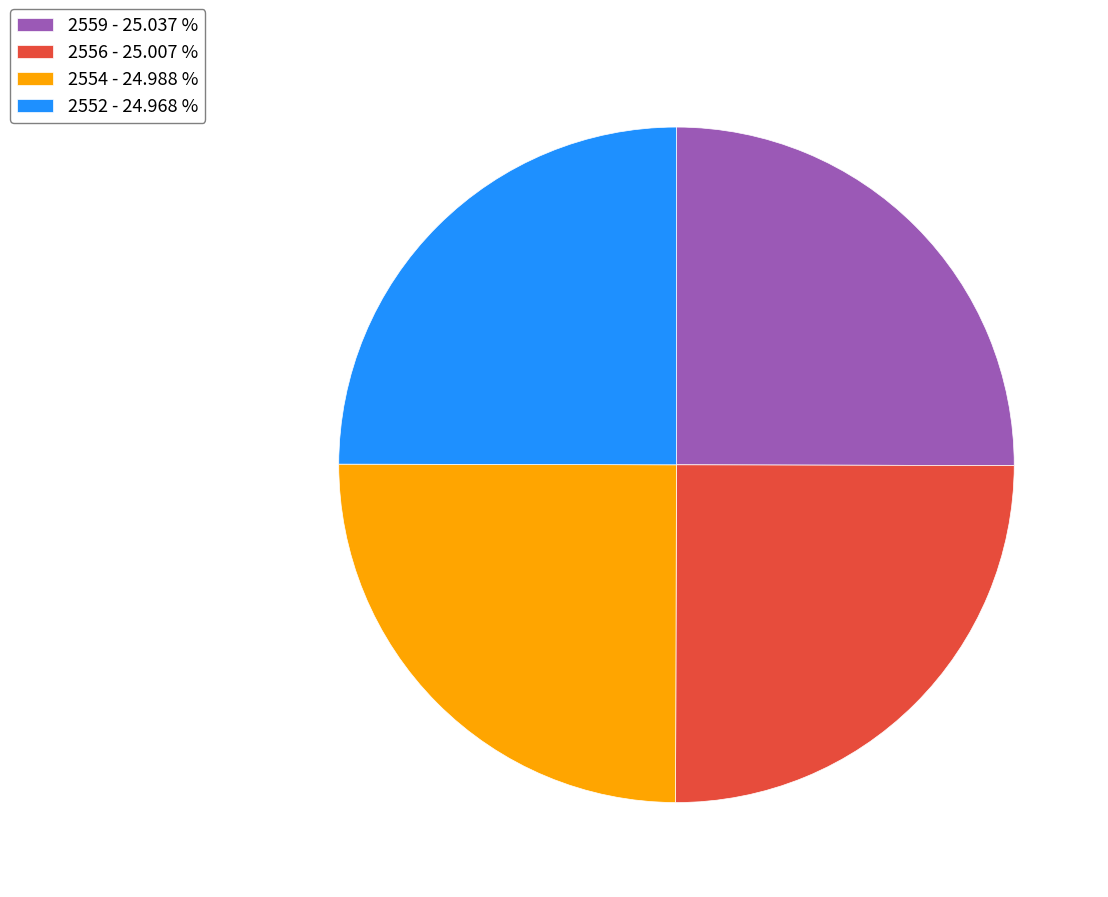

Is there a majority slice in this chart?

No